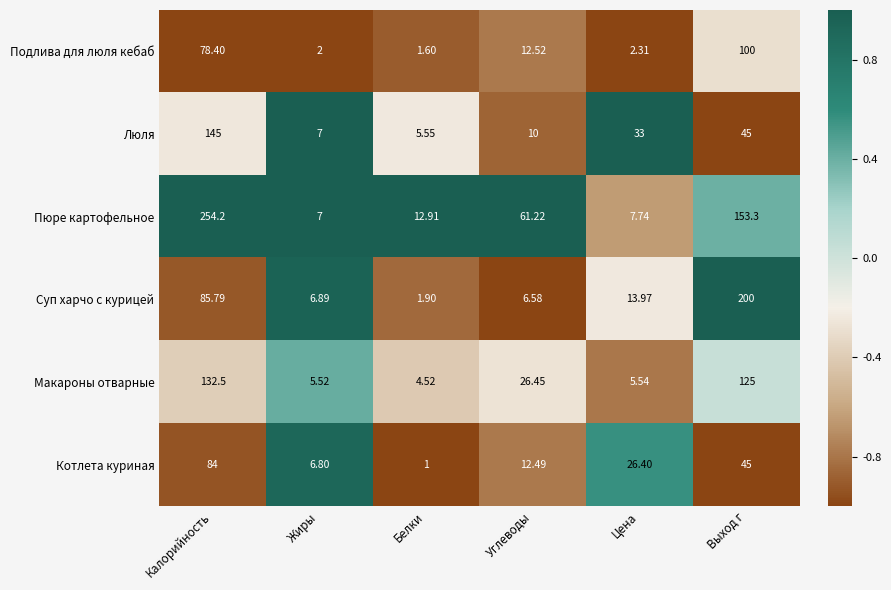

List the labels in order of Подлива для люля кебаб value, largest first.

Выход г, Калорийность, Углеводы, Цена, Жиры, Белки